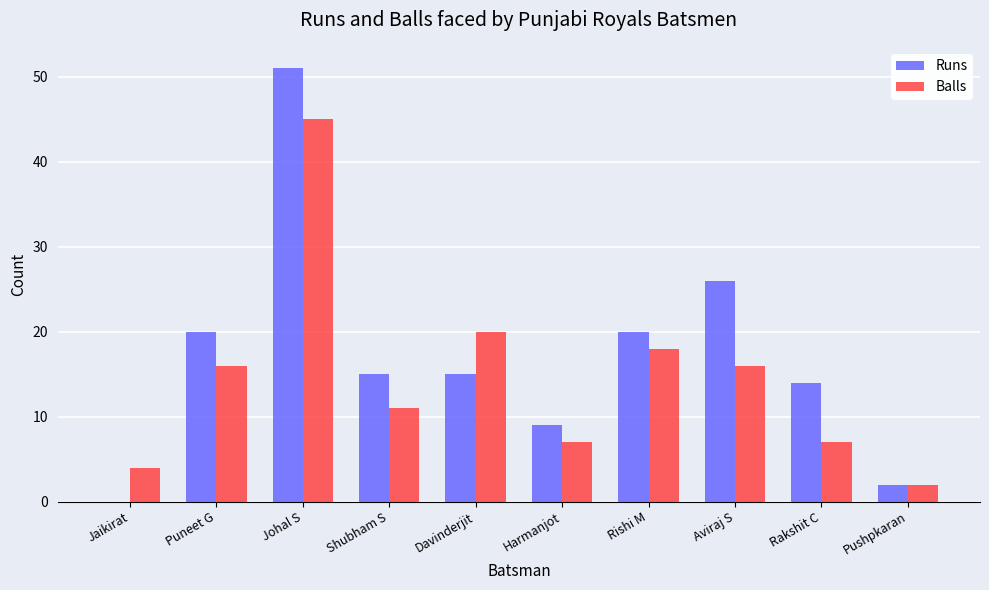

What is the total value across all series at Rakshit C?

21